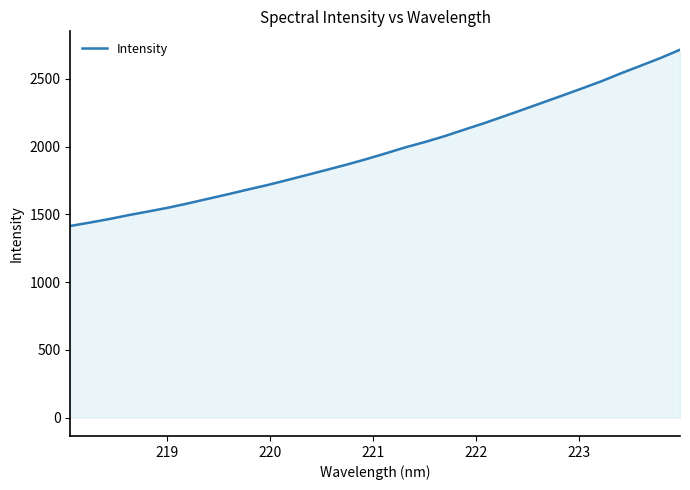

What is the average value?

1975.6